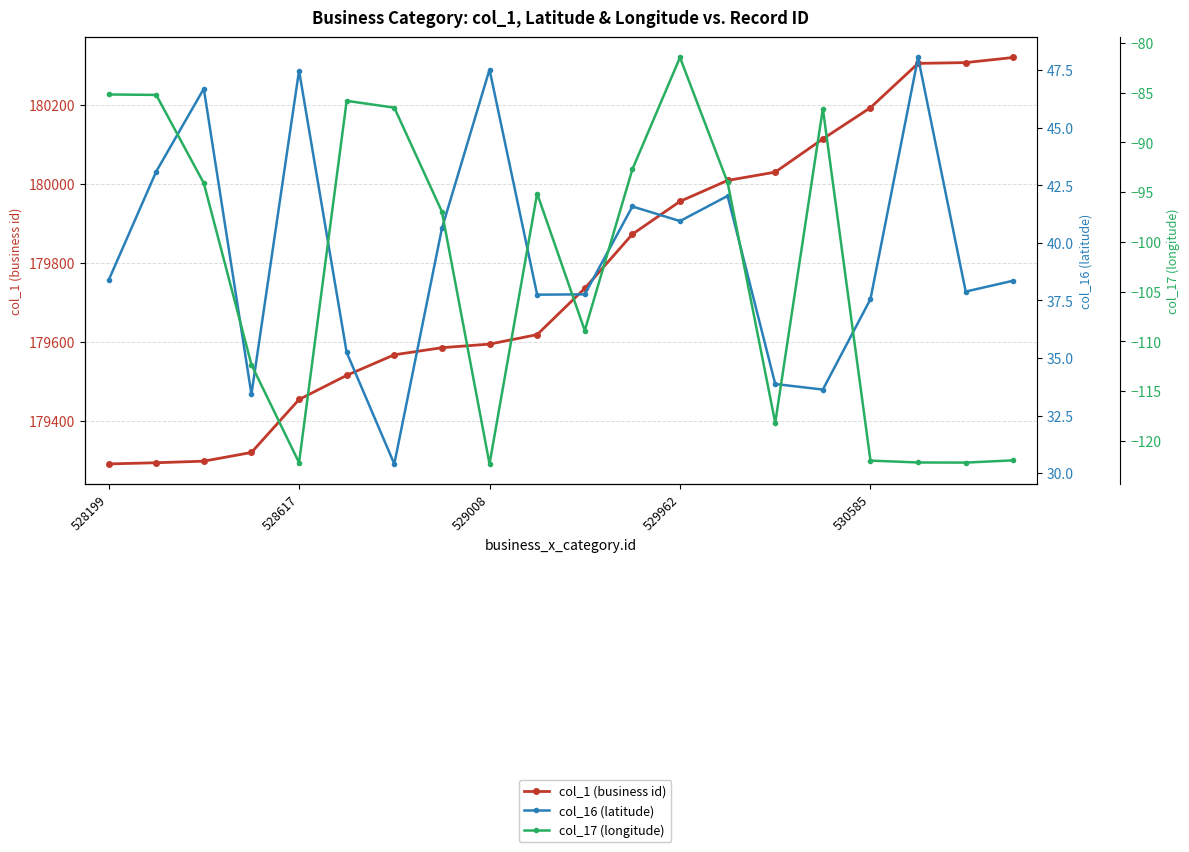

In col_16 (latitude), how many points are higher than both neighbors (excluding endpoints)?

6